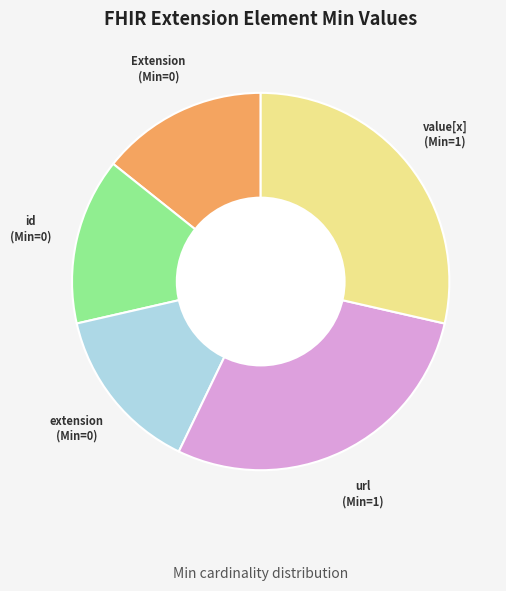

Is there any slice that represents more than half of the pie?

No